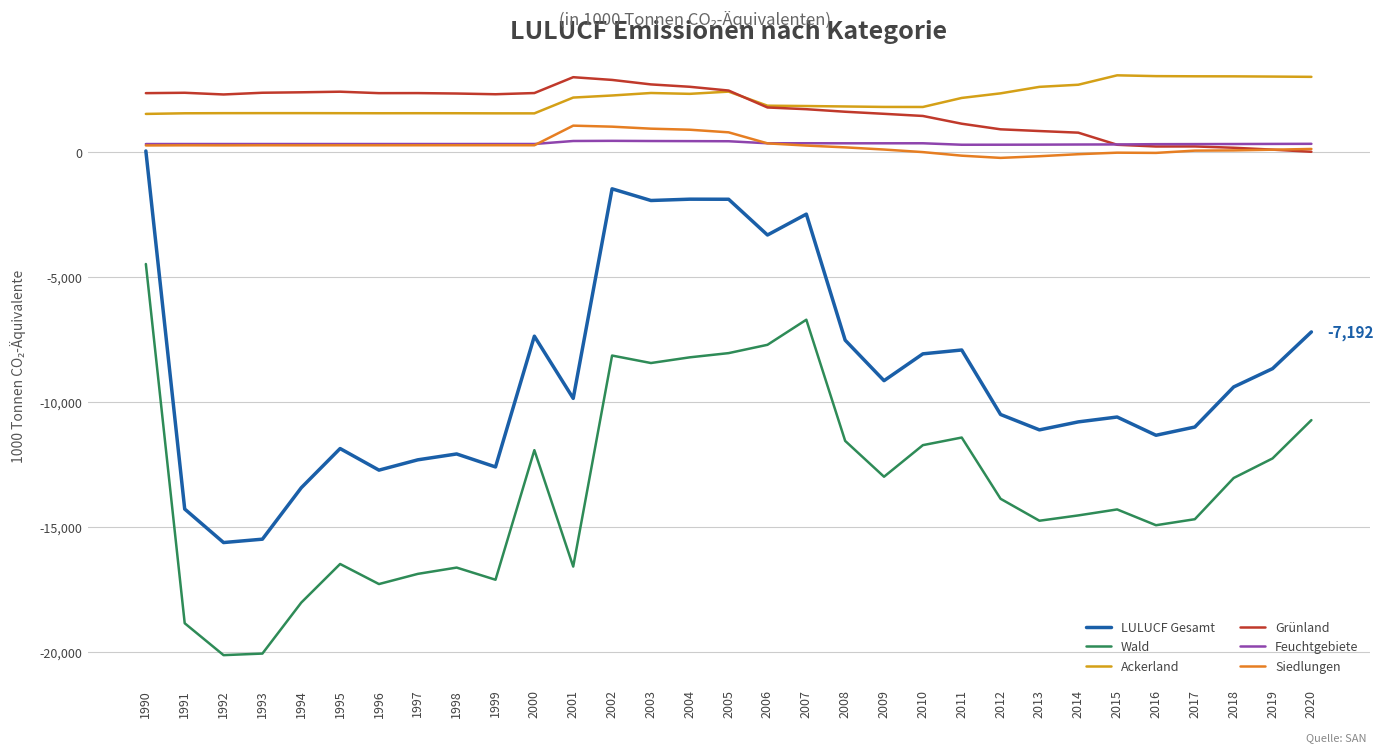

What is the sum of the LULUCF Gesamt values at 2011 and 2020?

-15108